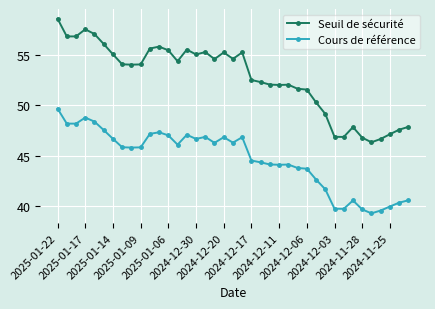

Which series has the largest total across all categories?

Seuil de sécurité